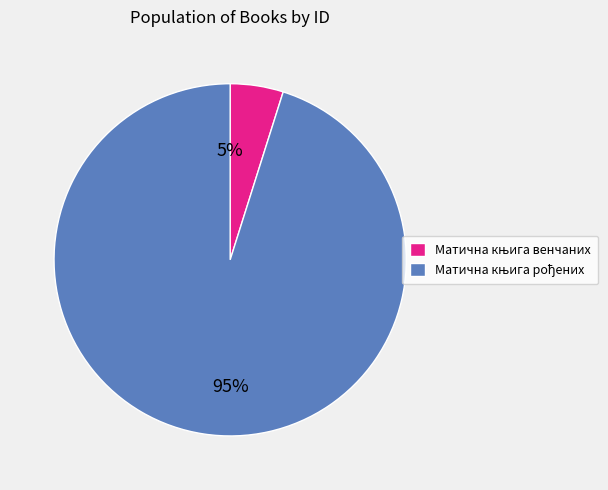

To the nearest percent, what is the average slice percentage?

50%